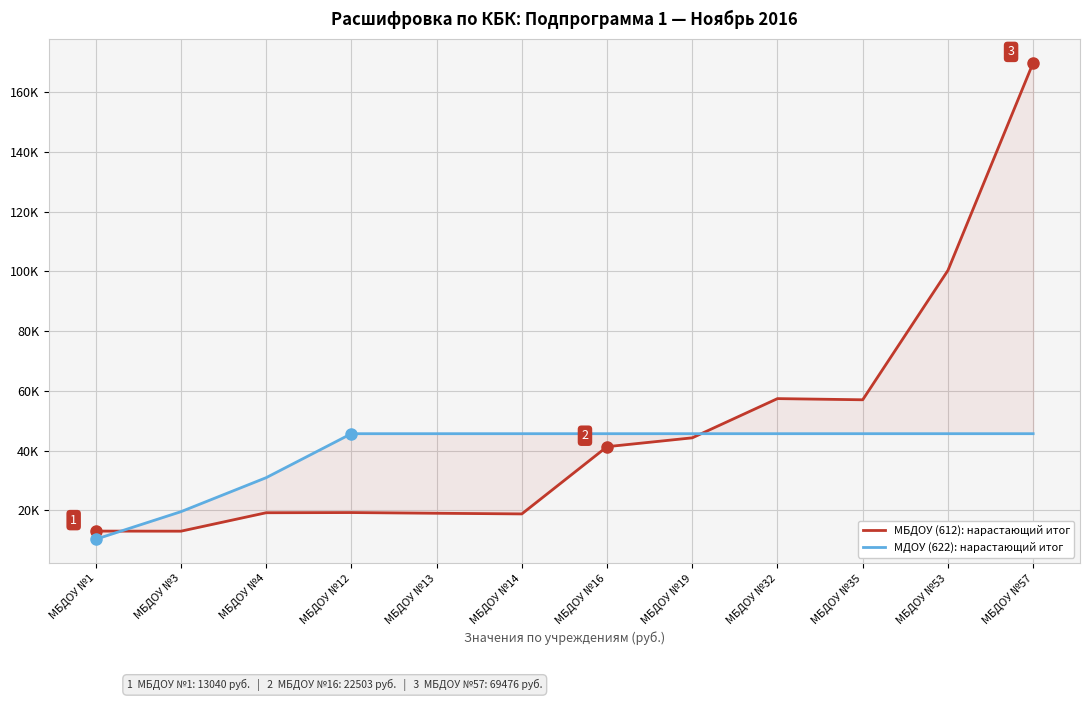

At which category is the sum across all series the highest?

МБДОУ №57